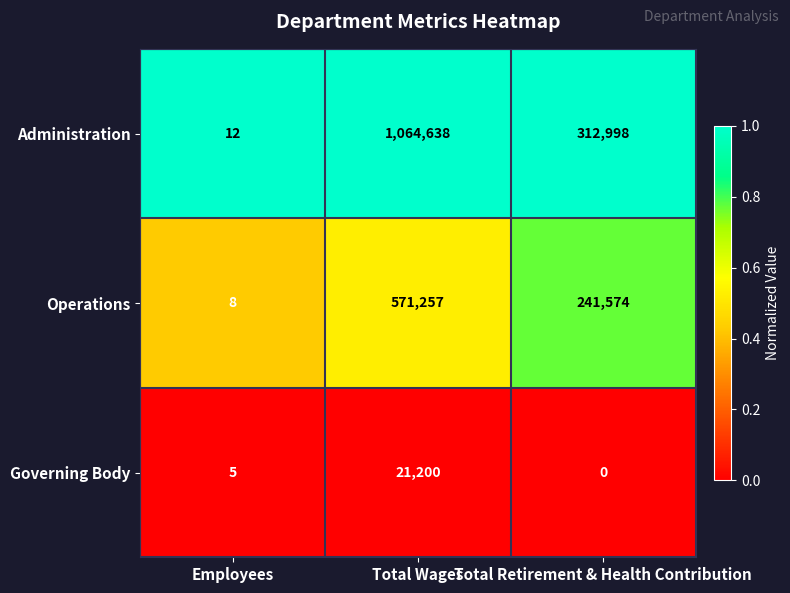

Which label corresponds to the largest value in the chart?

Total Wages